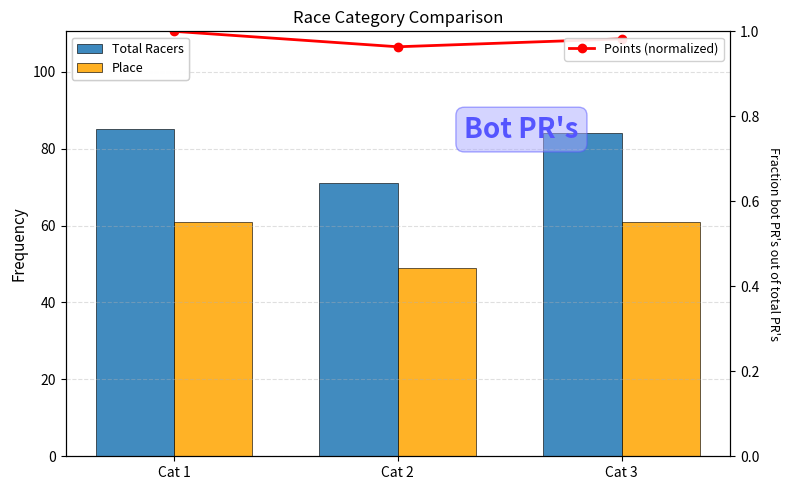

At which category is the sum across all series the highest?

Cat 1